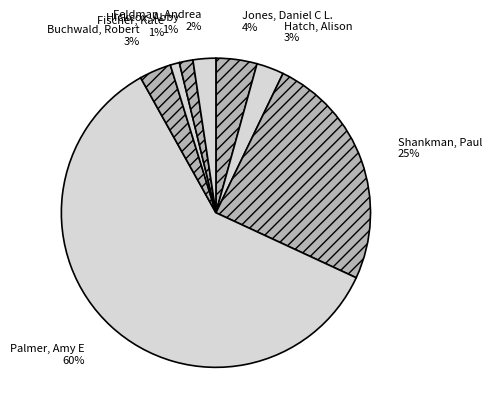

Which has a higher value, Hickcox, Abby or Jones, Daniel C L.?

Jones, Daniel C L.